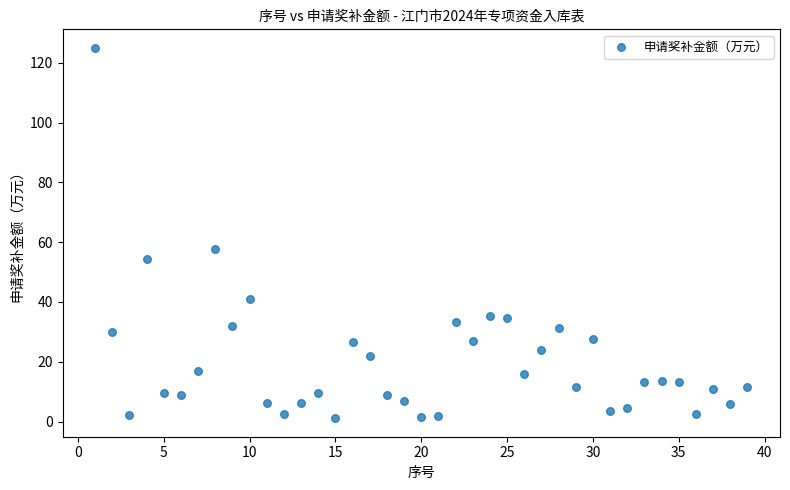

What Y value in the scatter plot is closest to 63?

57.7